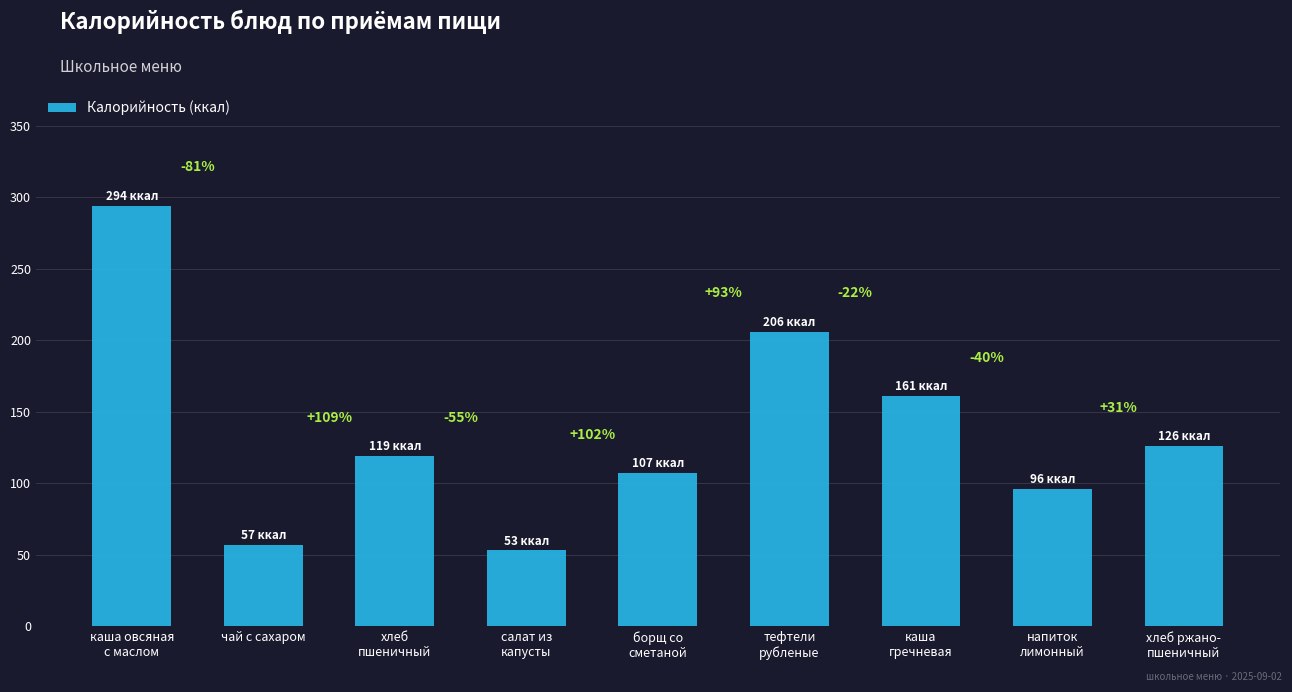

Between хлеб
пшеничный and чай с сахаром, which is larger?

хлеб
пшеничный